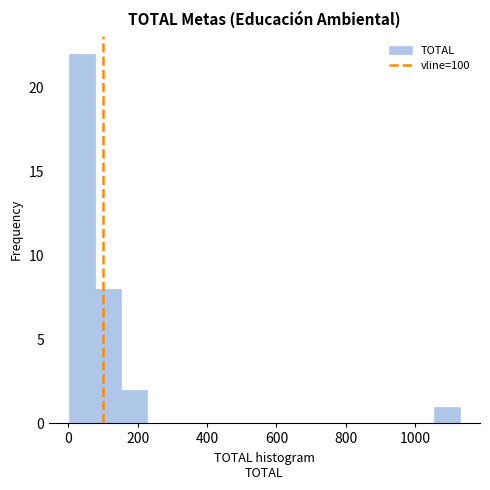

Around what value on the x-axis is the tallest bar? Give the approximate position of its centre, as read against the axis.

40